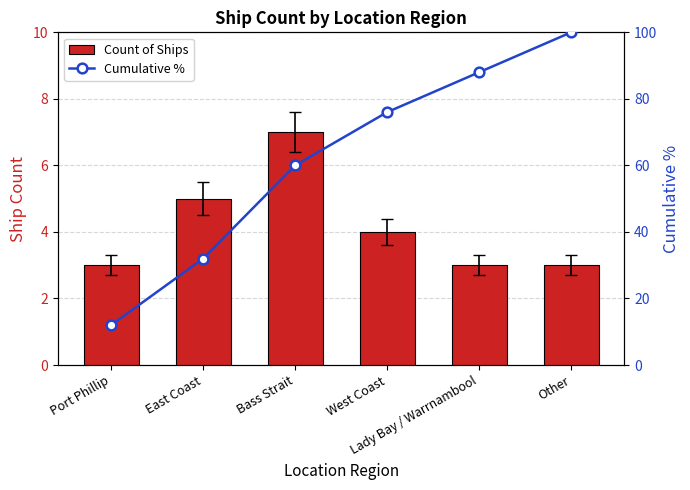

List the series in order of their peak value, lowest first.

Count of Ships, Cumulative %